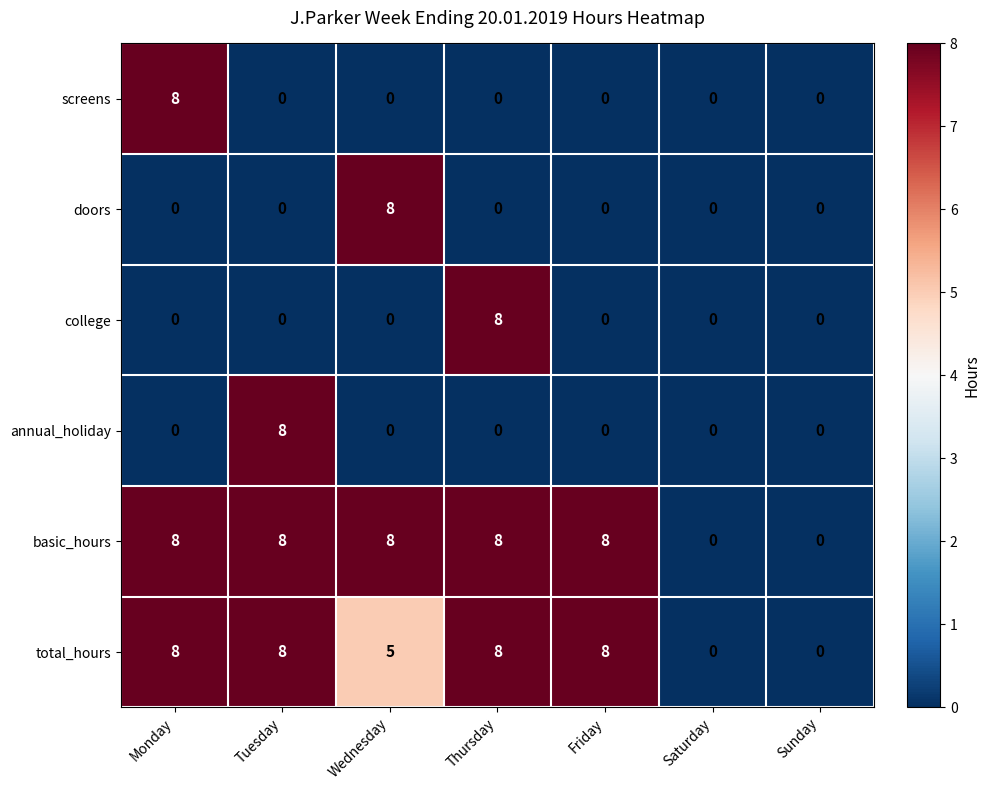

Where is total_hours nearest to the value 4?

Wednesday